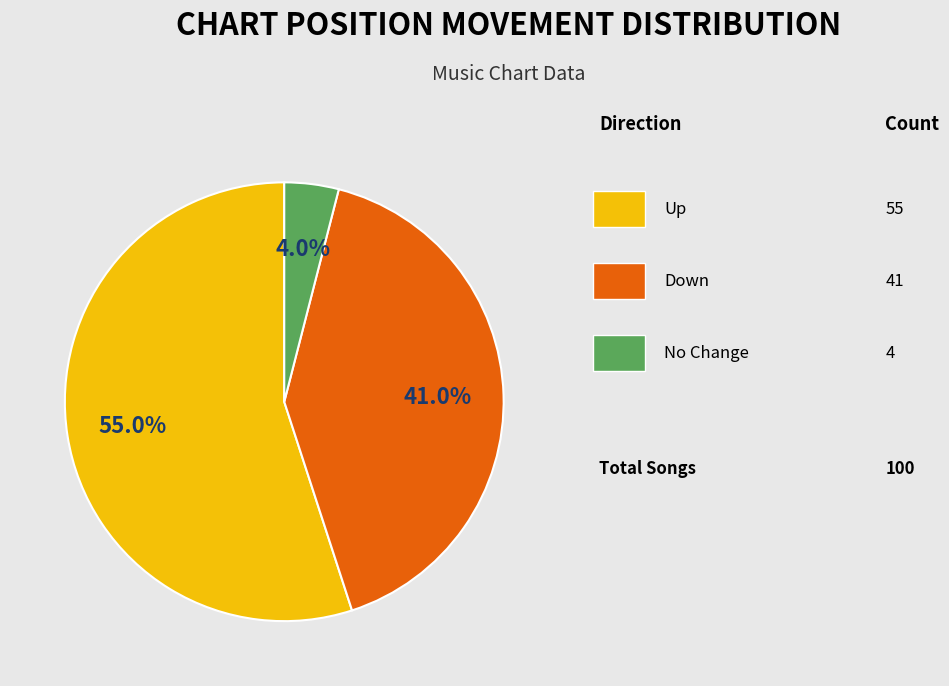

Does any single category account for the majority?

Yes